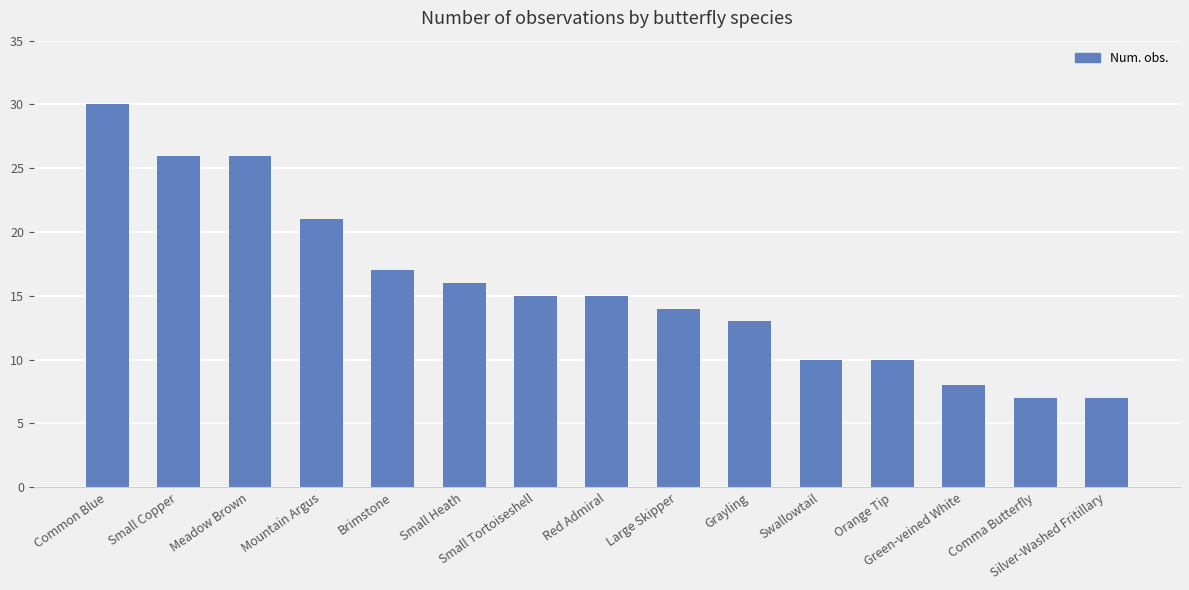

What value does the data have at Small Heath, to the nearest 10?

20